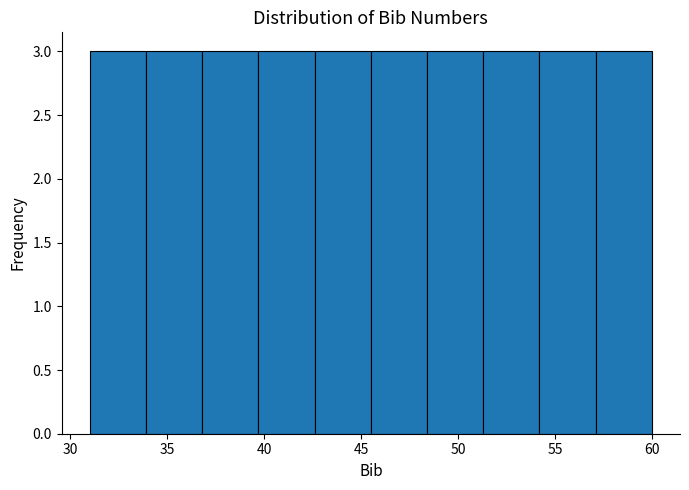

Reading left to right, list every bar in this chart as the range it spans on the x-axis followed by its height. Neither the bar edges nor the heights are printed on the chart, so give them approximately, as read against the axes.

31.0 to 33.9: 3
33.9 to 36.8: 3
36.8 to 39.7: 3
39.7 to 42.6: 3
42.6 to 45.5: 3
45.5 to 48.4: 3
48.4 to 51.3: 3
51.3 to 54.2: 3
54.2 to 57.1: 3
57.1 to 60.0: 3